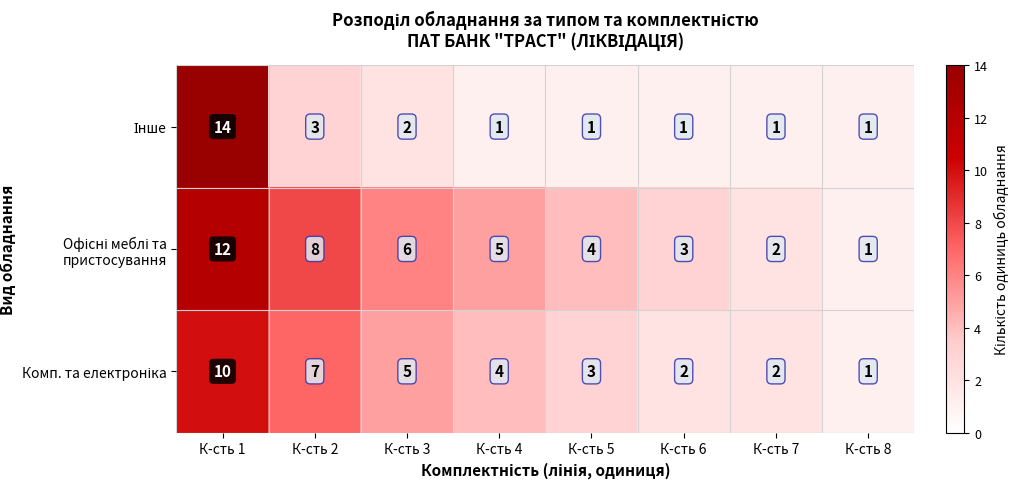

What is the total value across all series at К-сть 6?

6